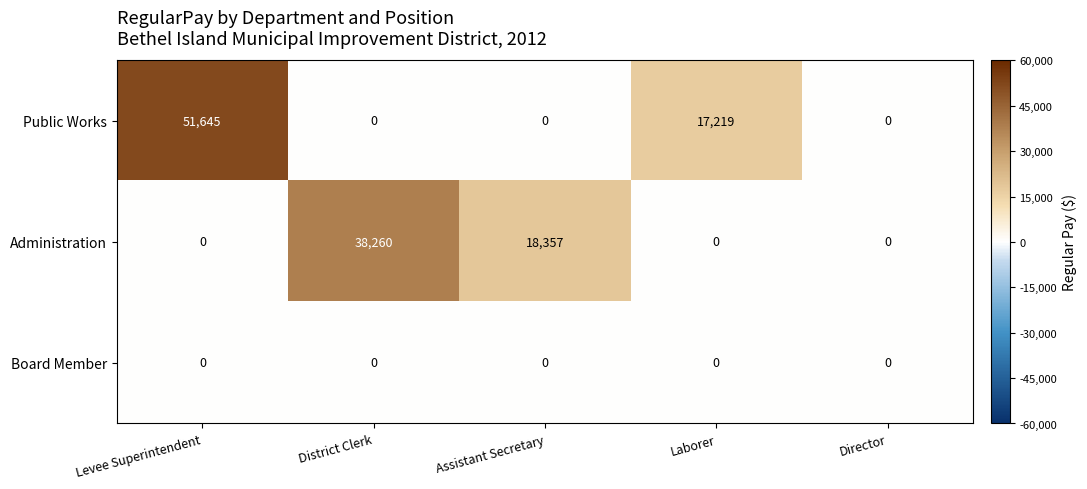

Rank the series by their average value, from highest to lowest.

Public Works, Administration, Board Member